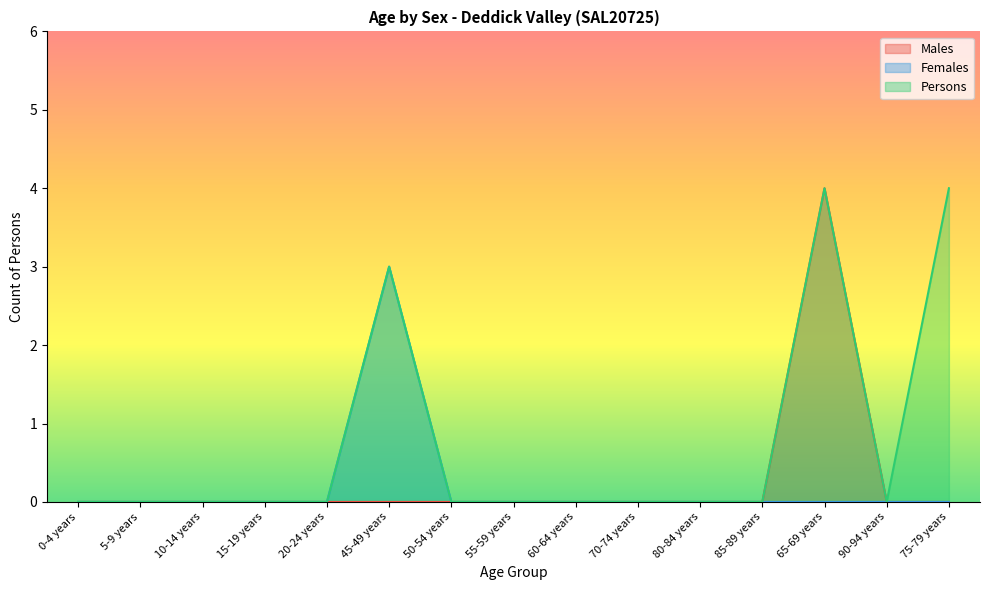

Reading left to right, extract all data points from this chart.

Males: 0-4 years=0	5-9 years=0	10-14 years=0	15-19 years=0	20-24 years=0	45-49 years=0	50-54 years=0	55-59 years=0	60-64 years=0	70-74 years=0	80-84 years=0	85-89 years=0	65-69 years=4	90-94 years=0	75-79 years=0
Females: 0-4 years=0	5-9 years=0	10-14 years=0	15-19 years=0	20-24 years=0	45-49 years=3	50-54 years=0	55-59 years=0	60-64 years=0	70-74 years=0	80-84 years=0	85-89 years=0	65-69 years=0	90-94 years=0	75-79 years=0
Persons: 0-4 years=0	5-9 years=0	10-14 years=0	15-19 years=0	20-24 years=0	45-49 years=3	50-54 years=0	55-59 years=0	60-64 years=0	70-74 years=0	80-84 years=0	85-89 years=0	65-69 years=4	90-94 years=0	75-79 years=4